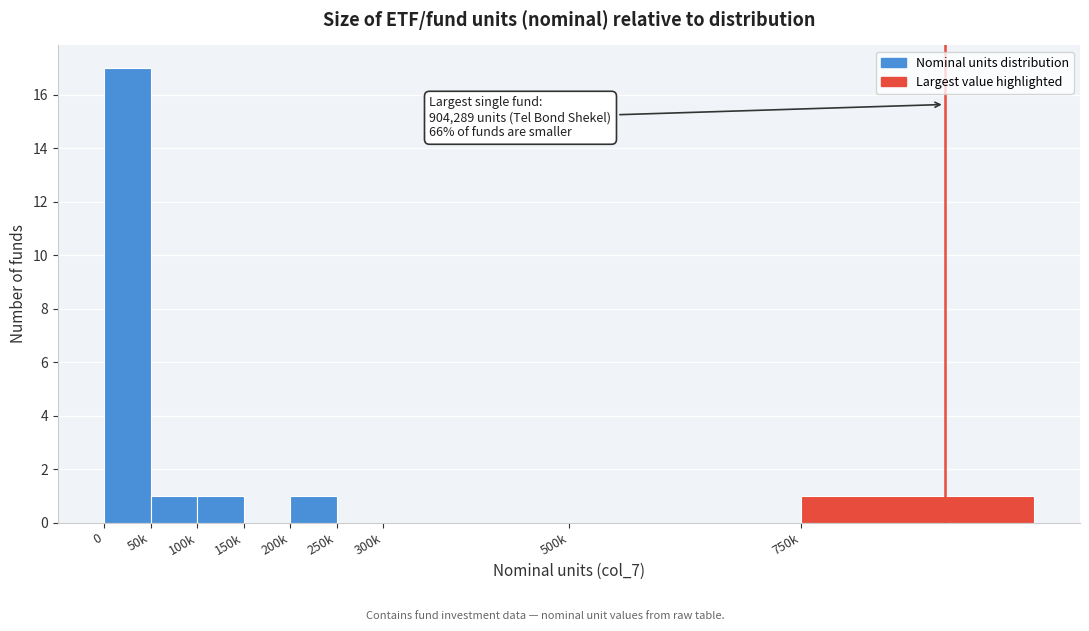

Reading left to right, list all the values displayed in this chart.

0=17	50k=1	100k=1	150k=0	200k=1	250k=0	300k=0	500k=0	750k=1